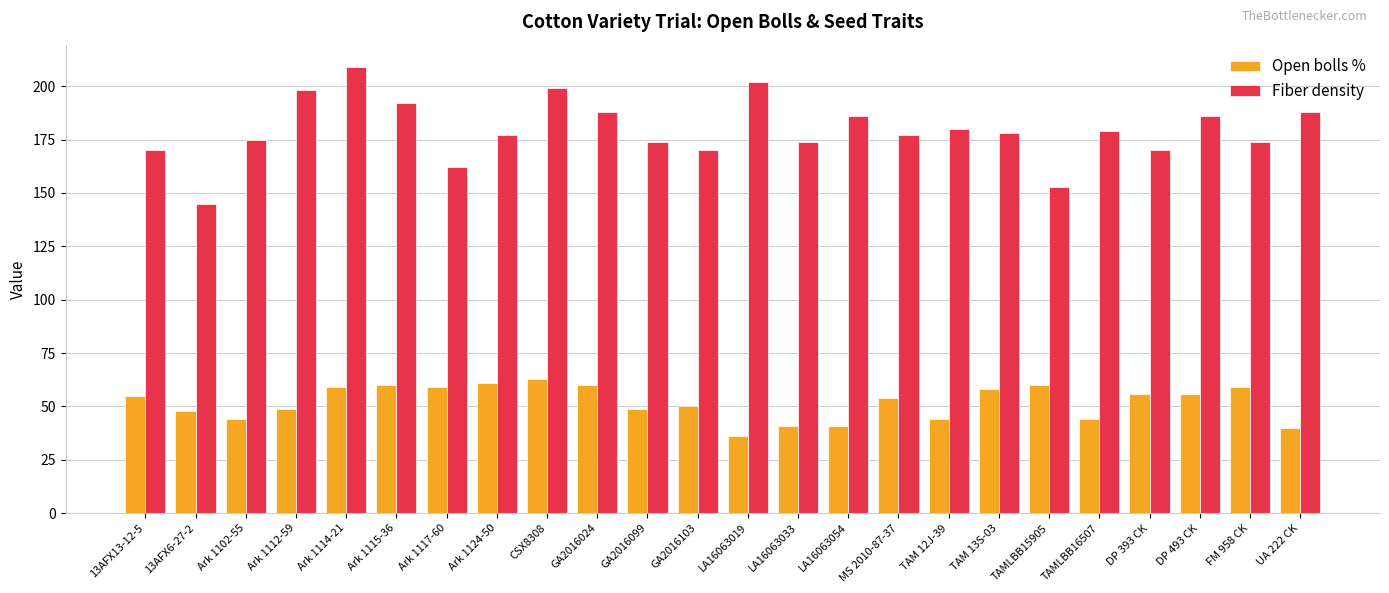

What is the value of the Open bolls % bar at the 20th from the left?

44